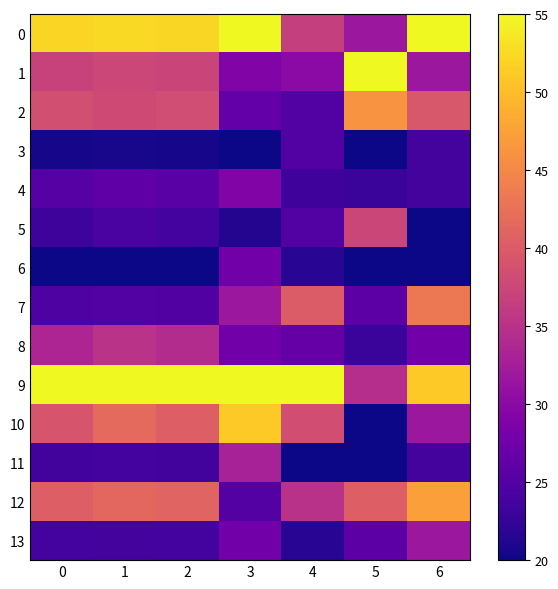

What is the smallest value displayed?

20.0